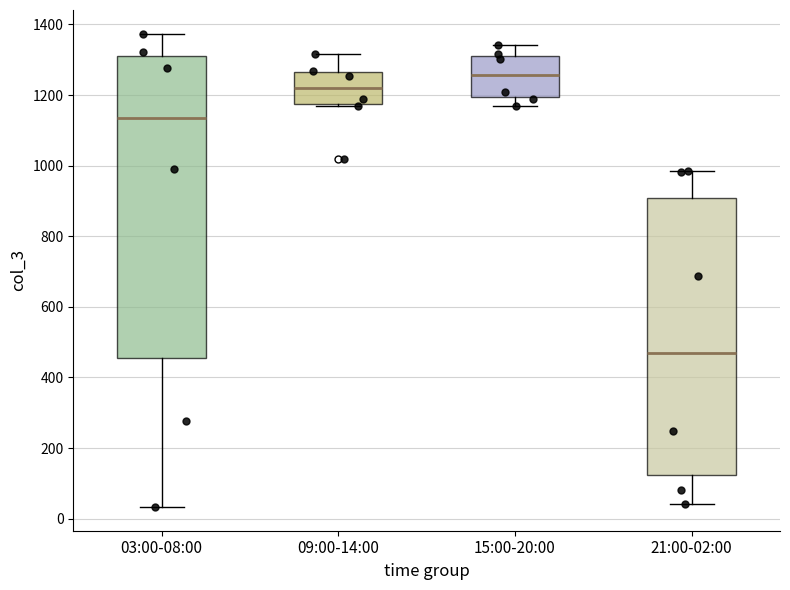

Reading left to right, read every box against the y-axis: the position of its median line, the range the box covers, and the ends of its whiskers. The values are not printed on the chart, so give them approximately, as read against the axis.

03:00-08:00: median 1140, box 460 to 1320, whiskers 40 to 1380
09:00-14:00: median 1220, box 1180 to 1260, whiskers 1160 to 1320
15:00-20:00: median 1260, box 1200 to 1320, whiskers 1180 to 1340
21:00-02:00: median 460, box 120 to 900, whiskers 40 to 980